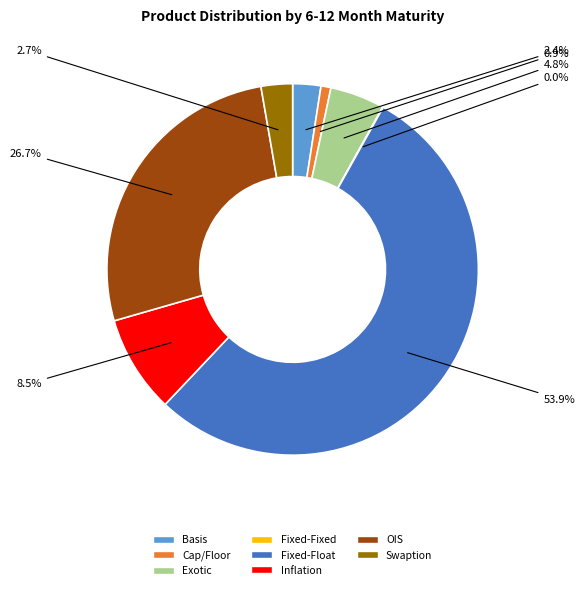

To the nearest percent, what portion does Exotic represent?

5%